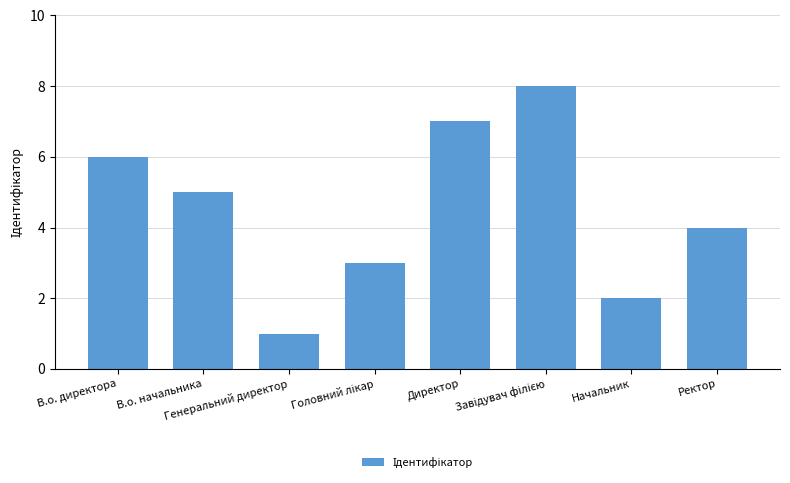

What is the sum of all values?

36